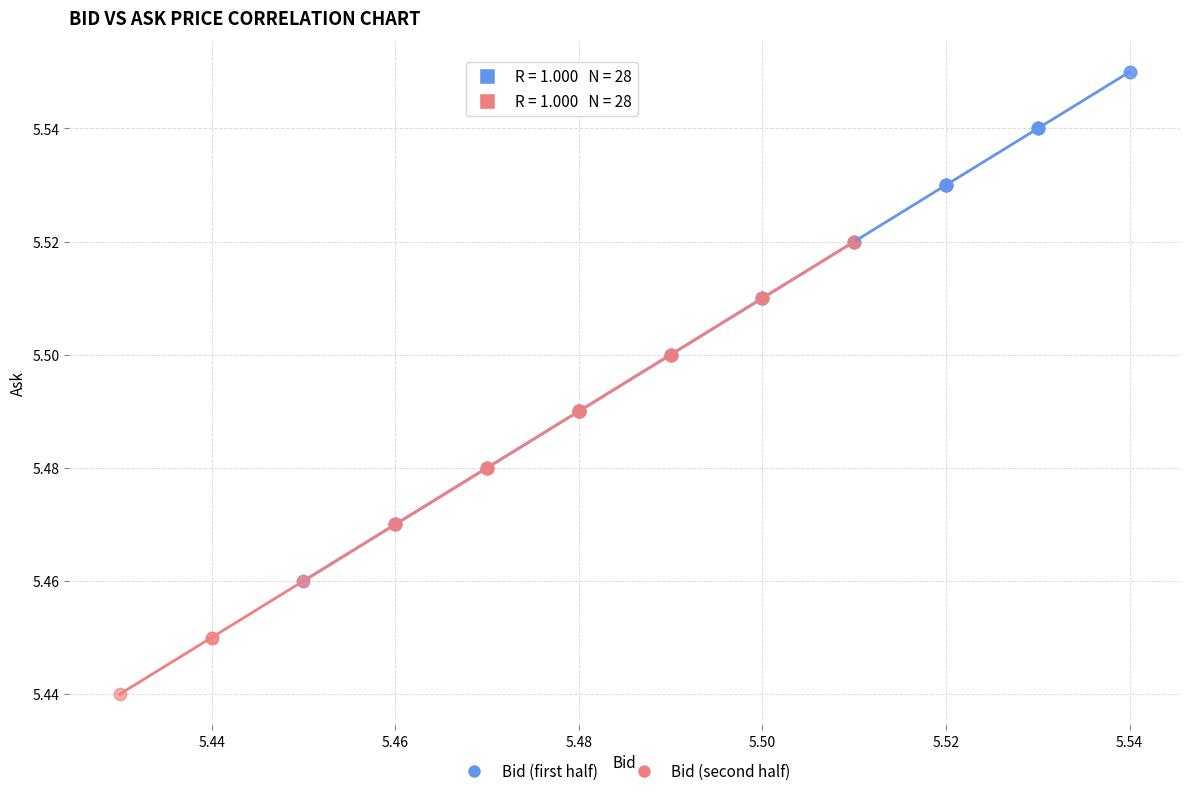

Which series reaches the minimum Y coordinate?

Bid (second half)